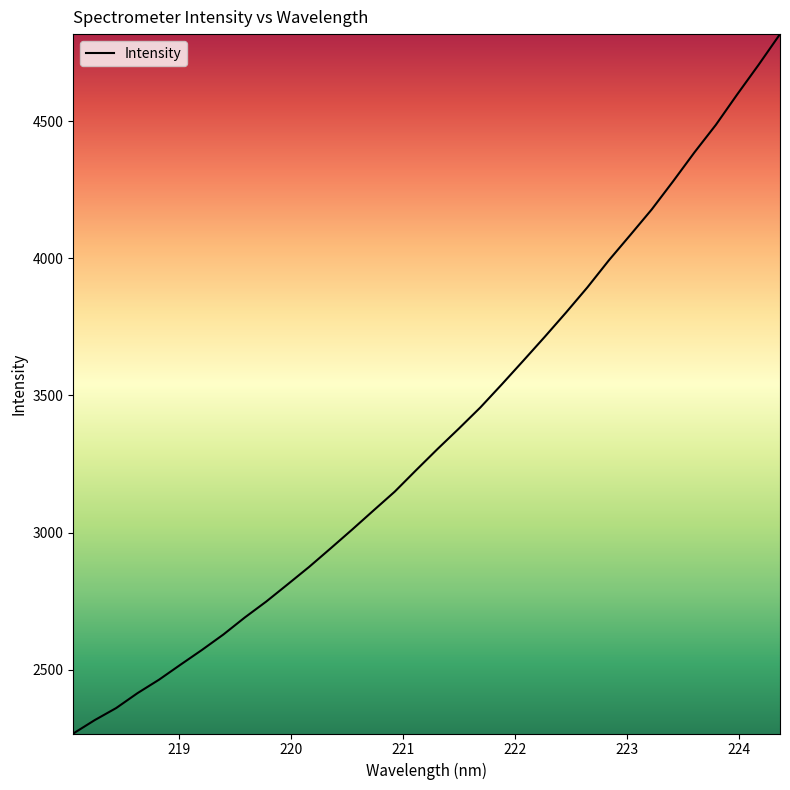

What is the sum of all values?

114327.3